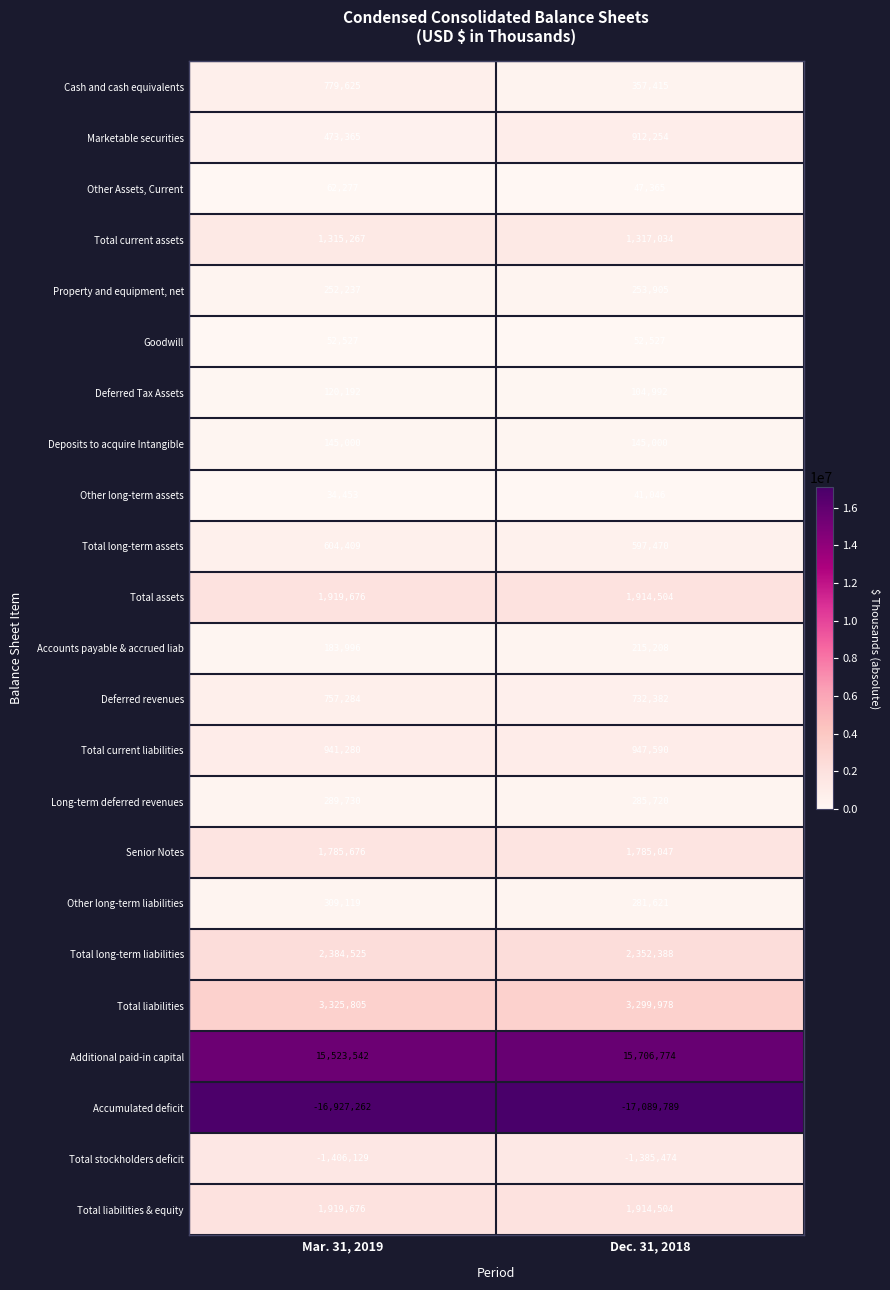

Which series has the largest total across all categories?

Additional paid-in capital